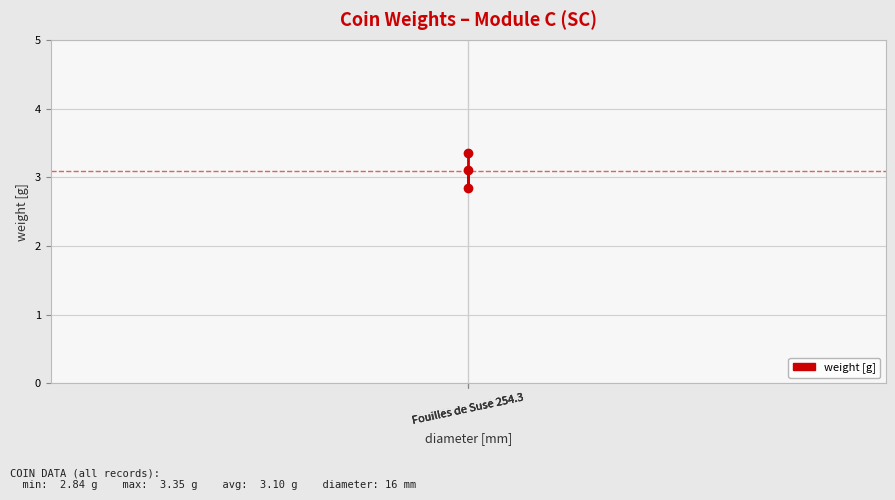

What is the average value?

3.1